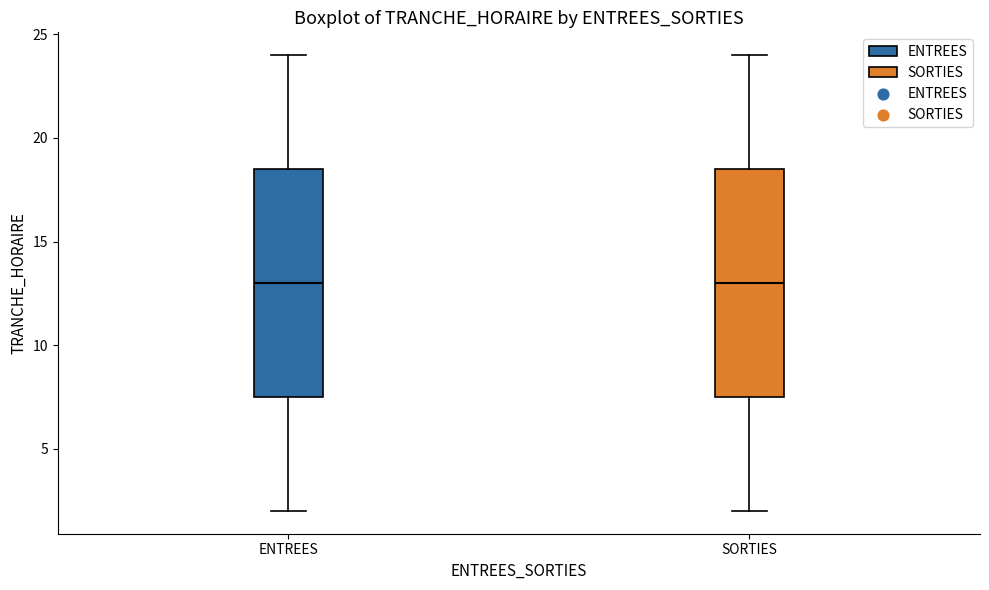

Reading left to right, read every box against the y-axis: the position of its median line, the range the box covers, and the ends of its whiskers. The values are not printed on the chart, so give them approximately, as read against the axis.

ENTREES: median 13.0, box 7.5 to 18.5, whiskers 2.0 to 24.0
SORTIES: median 13.0, box 7.5 to 18.5, whiskers 2.0 to 24.0